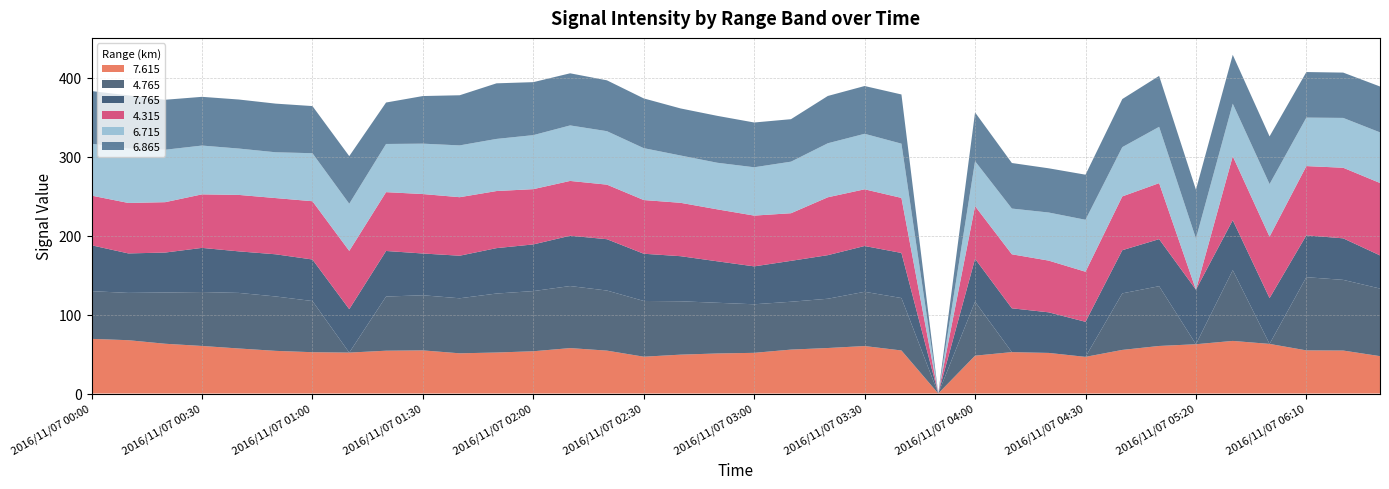

Reading left to right, transcribe all the data shown in this chart.

7.615: 69.2	67.5	63.0	60.2	57.0	54.0	52.3	51.8	54.2	54.6	50.9	51.9	53.5	57.5	54.3	46.6	49.2	50.7	51.5	55.6	57.6	60.1	54.5	999.0	47.9	52.4	51.4	46.4	55.2	60.2	62.4	66.6	62.8	54.6	54.4	47.3
4.765: 60.4	59.9	64.9	68.3	70.4	68.9	64.8	999.0	68.6	69.8	69.7	74.7	76.2	78.6	76.1	70.6	67.6	64.2	61.5	60.6	62.4	68.7	66.4	999.0	68.3	999.0	999.0	999.0	71.6	75.7	999.0	89.6	999.0	92.7	89.5	85.6
7.765: 58.1	50.0	50.6	55.9	52.6	53.4	52.6	55.0	57.7	52.9	53.9	57.5	59.1	63.7	65.0	59.8	57.1	52.5	48.0	51.8	55.2	58.0	57.1	999.0	54.4	55.5	51.4	44.4	54.7	59.6	69.1	63.3	58.0	53.0	52.6	42.0
4.315: 62.9	63.9	63.8	67.8	71.5	71.2	73.8	73.8	74.5	75.3	74.1	72.3	70.0	69.4	69.1	68.0	67.6	65.8	64.3	60.3	73.3	71.8	69.7	999.0	66.7	68.4	65.5	63.4	68.1	70.9	999.0	81.0	77.8	87.7	89.4	91.7
6.715: 65.7	68.9	66.4	61.8	58.7	58.0	60.8	59.7	61.0	63.8	65.6	66.0	68.4	70.3	67.7	65.7	59.9	59.0	61.2	65.3	68.4	70.3	68.7	999.0	56.9	57.9	60.9	65.8	62.4	71.3	64.8	66.5	66.6	61.4	63.1	64.1
6.865: 66.7	67.3	63.3	61.7	62.1	61.6	59.7	60.3	52.5	60.3	63.5	70.4	67.1	66.0	64.4	63.0	59.6	59.4	56.7	53.8	59.9	60.5	62.3	999.0	61.8	57.7	56.0	57.1	60.9	64.5	61.8	61.9	60.4	57.7	57.4	58.1